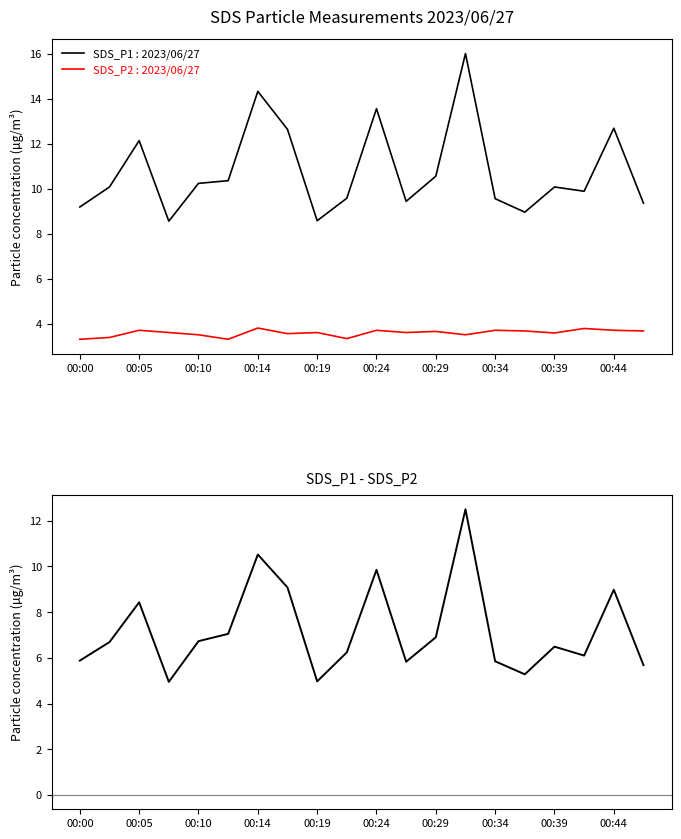

In SDS_P1, how many points are lower than both neighbors (excluding endpoints)?

5